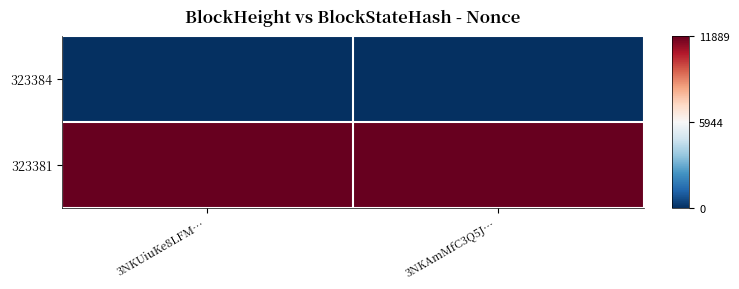

Reading left to right, what are all the values shown in this chart?

323384: 3NKUiuKe8LFM…=0	3NKAmMfC3Q5J…=0
323381: 3NKUiuKe8LFM…=11889	3NKAmMfC3Q5J…=11889